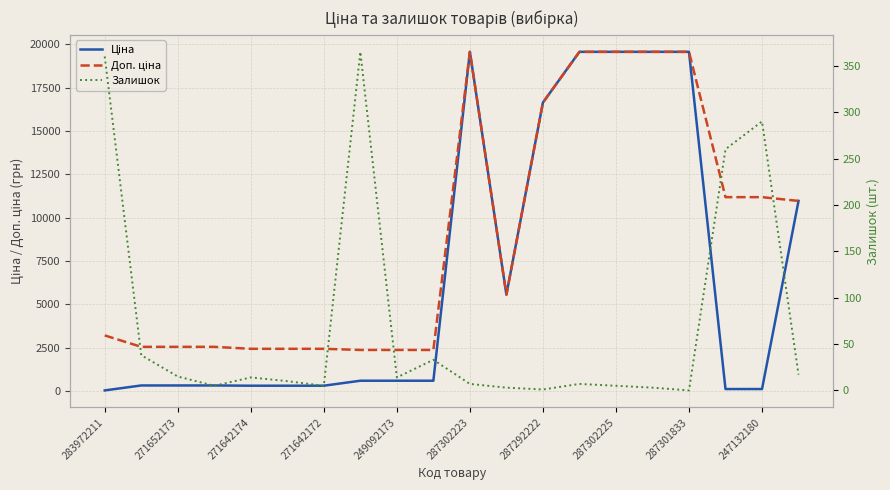

What is the label of the 15th point from the right?

287302223